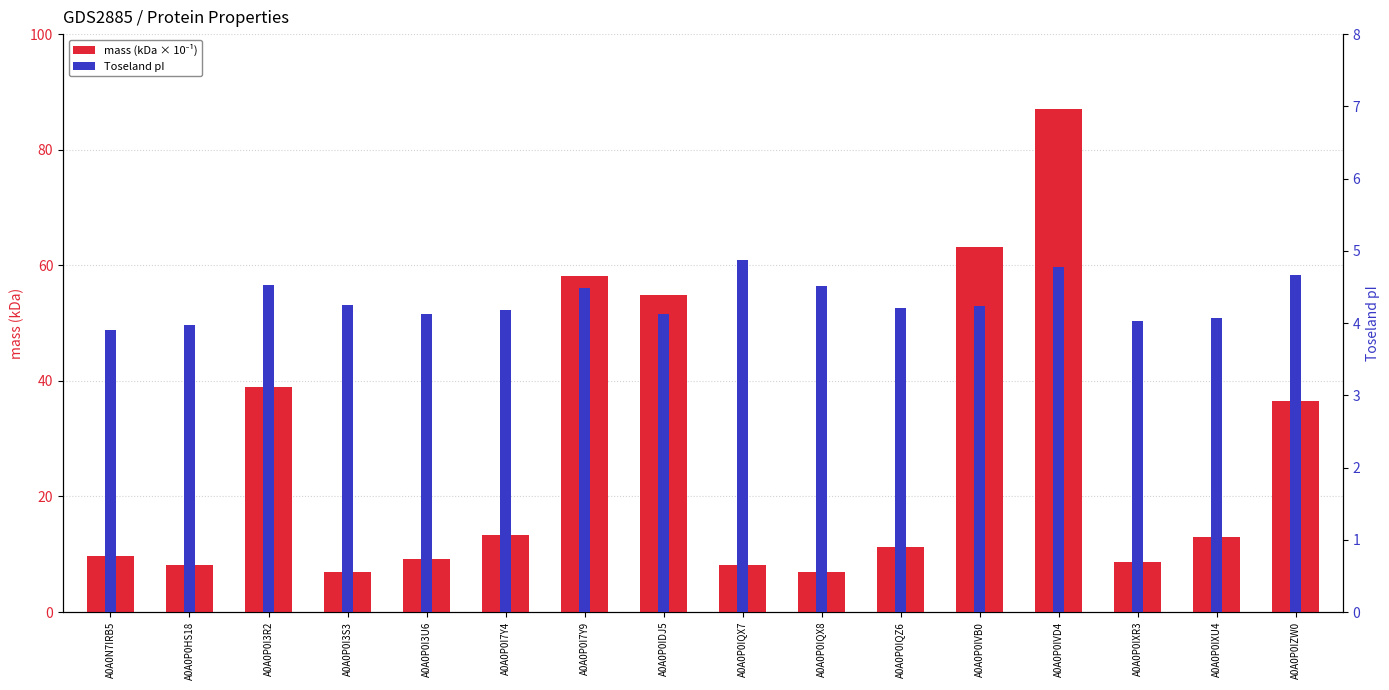

What is the difference between the mass (kDa) values at A0A0P0IVB0 and A0A0P0IVD4?

23.9